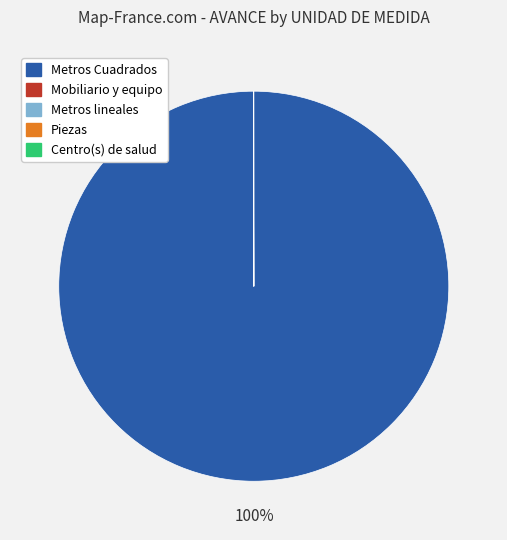

To the nearest percent, what is the difference between the largest and smallest slice percentages?

100%